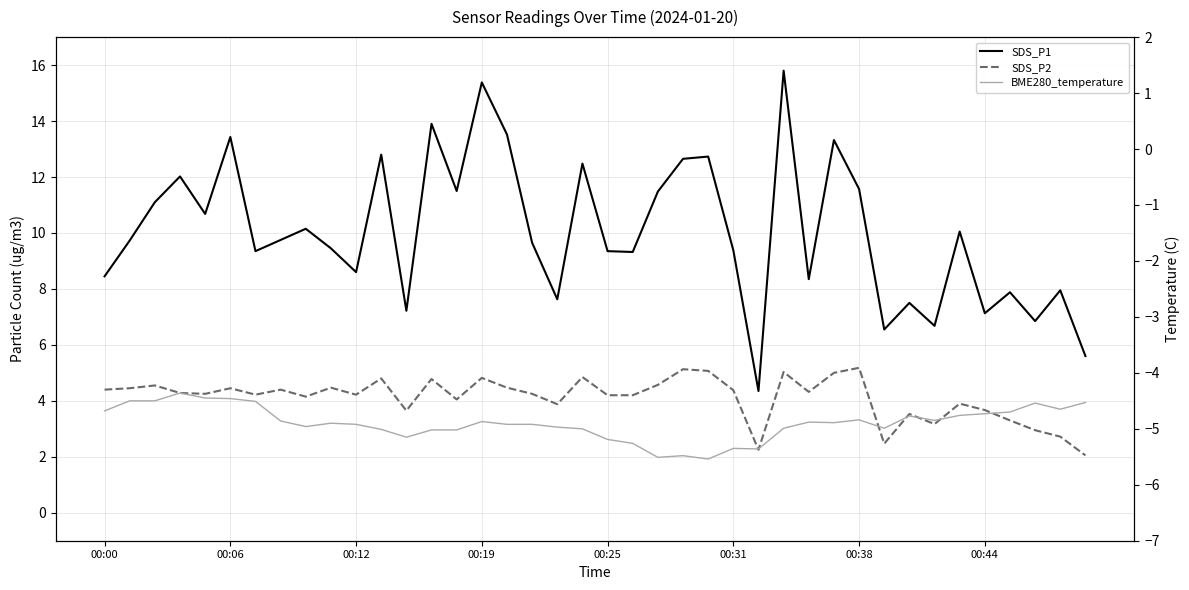

What are all the series names shown in the legend?

SDS_P1, SDS_P2, BME280_temperature